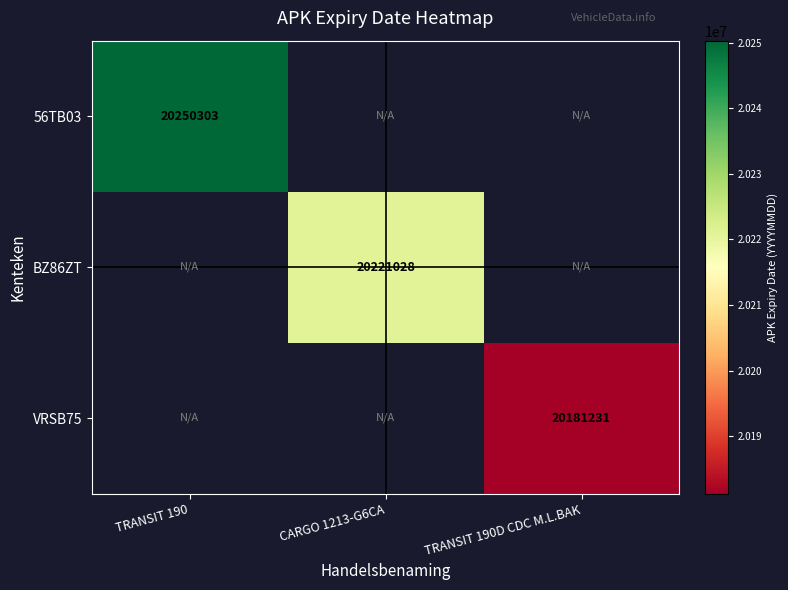

The value of 56TB03 at TRANSIT 190 is 4538125. True or false?

False